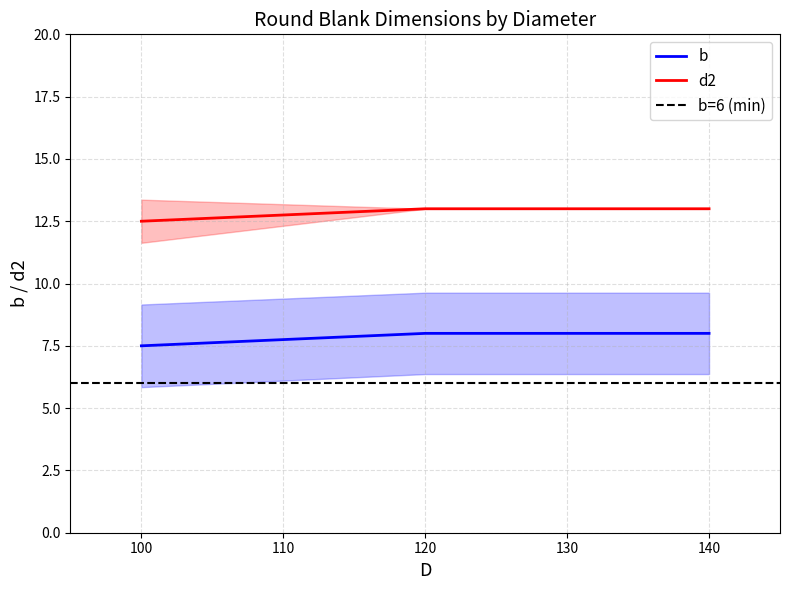

True or false: b=10 and b=6 intersect in this chart.

False